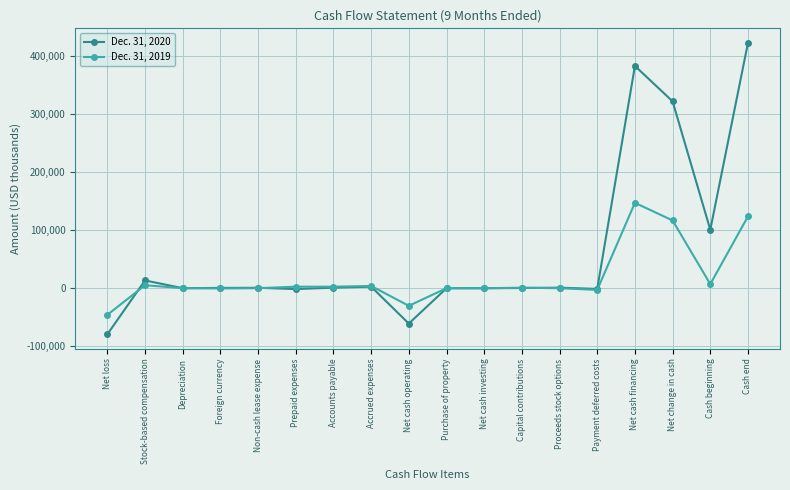

What is the sum of the Dec. 31, 2020 values at Foreign currency and Cash end?

422457